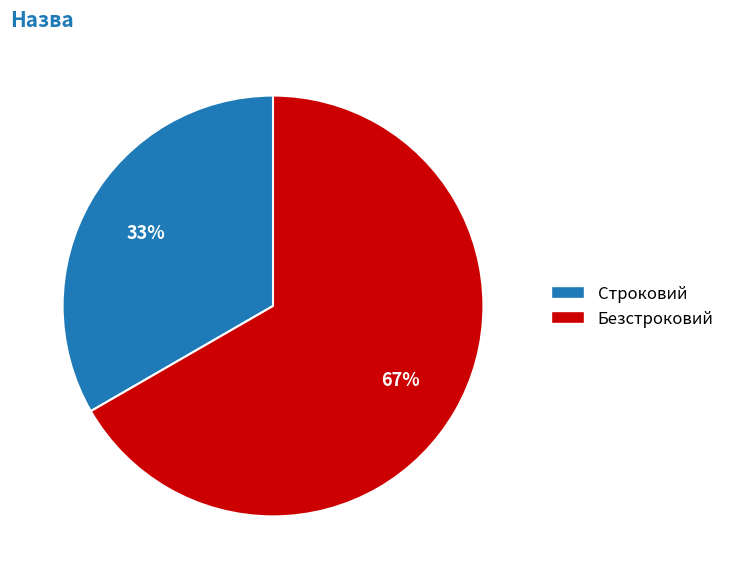

To the nearest percent, what portion does Строковий represent?

33%